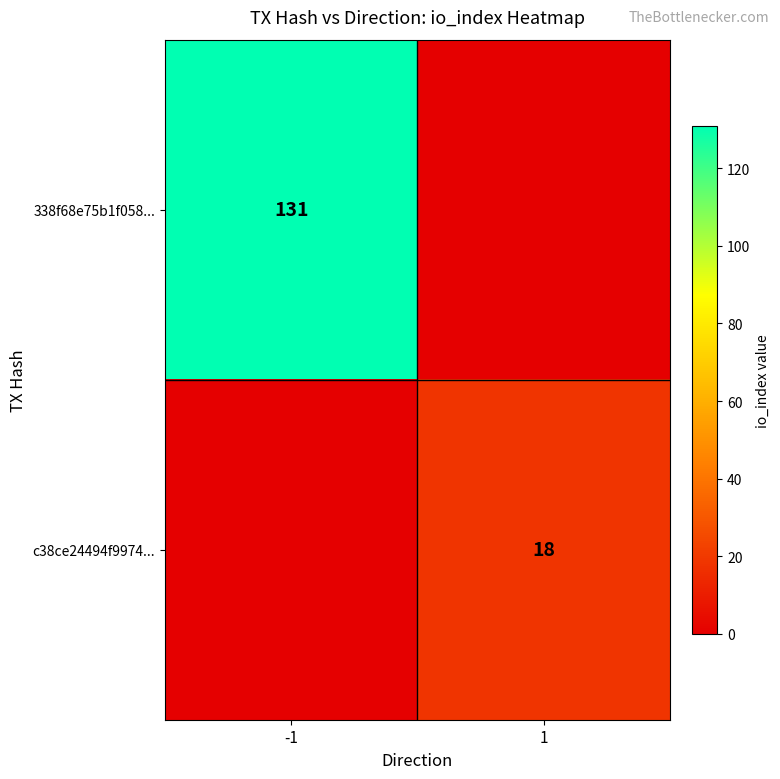

At how many categories does at least one series exceed 77?

1